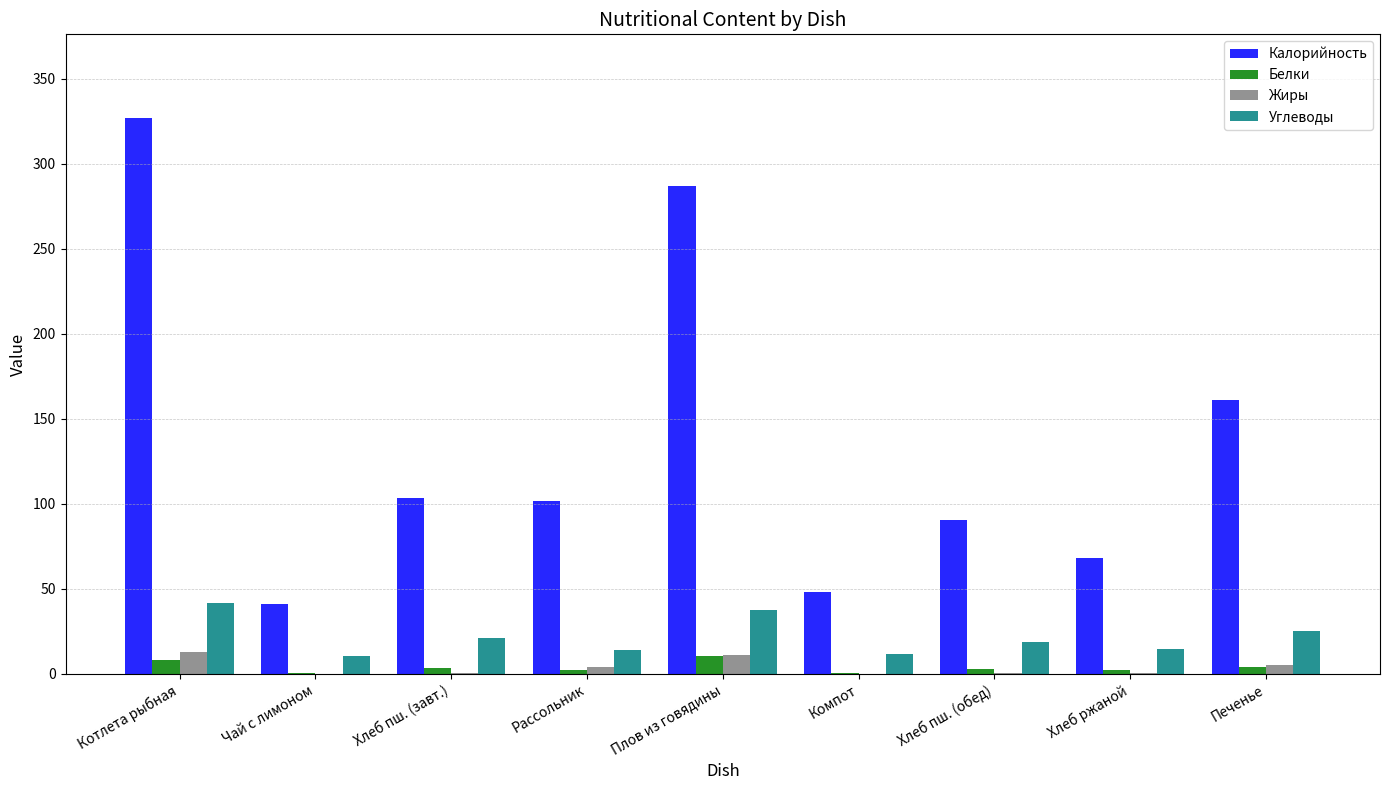

The value of Калорийность at Печенье is 161.0. True or false?

True